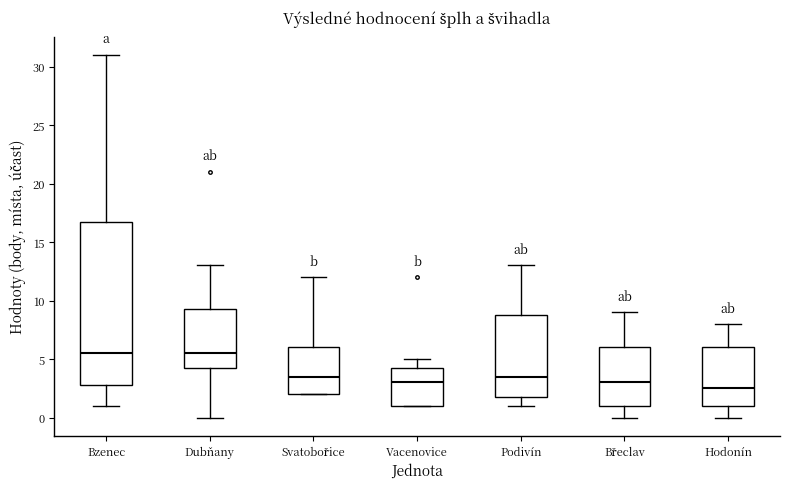

Reading left to right, transcribe this box plot: for each box, give where its median line is, the range the box spans, and where its two whiskers end, as read against the y-axis. The values are not printed on the chart, so give them approximately, as read against the axis.

Bzenec: median 5.5, box 3.0 to 17.0, whiskers 1.0 to 31.0
Dubňany: median 5.5, box 4.5 to 9.5, whiskers 0.0 to 13.0
Svatobořice: median 3.5, box 2.0 to 6.0, whiskers 2.0 to 12.0
Vacenovice: median 3.0, box 1.0 to 4.5, whiskers 1.0 to 5.0
Podivín: median 3.5, box 2.0 to 9.0, whiskers 1.0 to 13.0
Břeclav: median 3.0, box 1.0 to 6.0, whiskers 0.0 to 9.0
Hodonín: median 2.5, box 1.0 to 6.0, whiskers 0.0 to 8.0